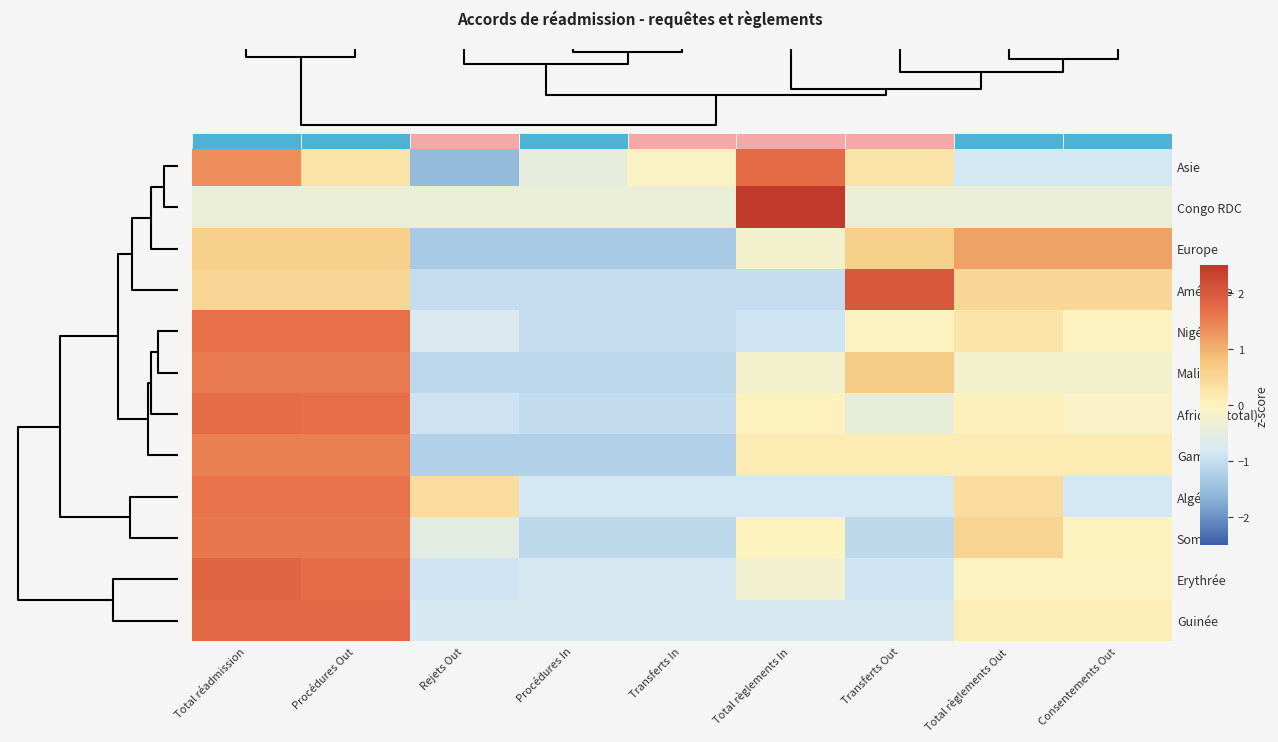

The Algérie series shows -0.8 at Transferts In. True or false?

True